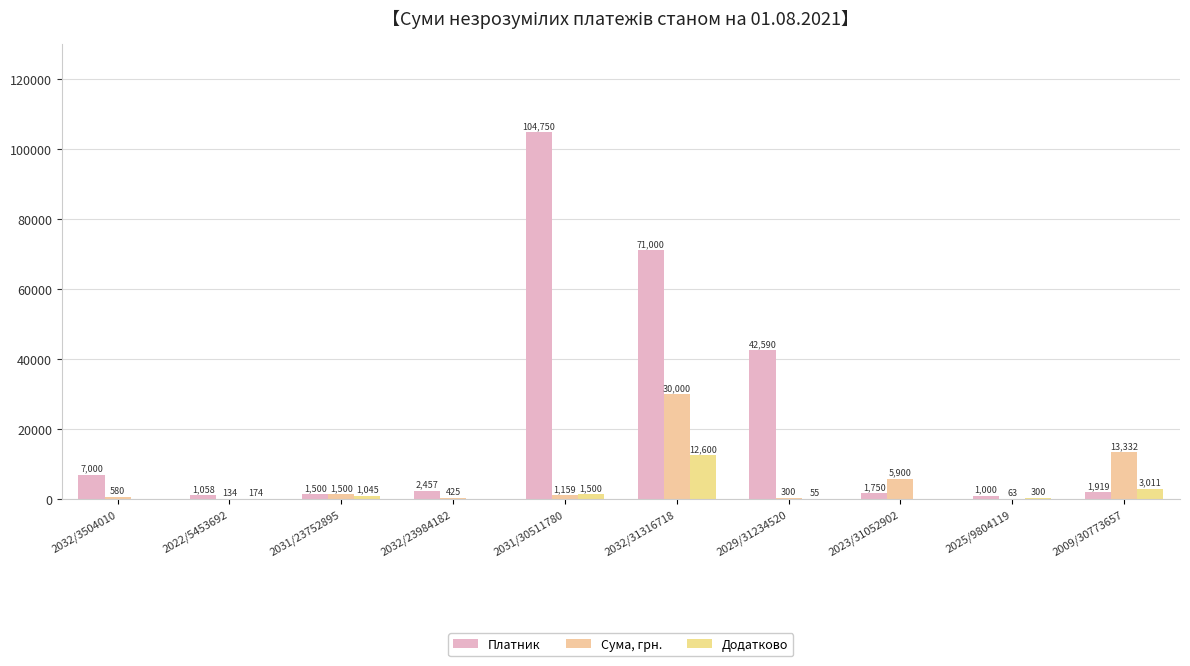

What is the difference between the Платник values at 2023/31052902 and 2031/23752895?

250.0